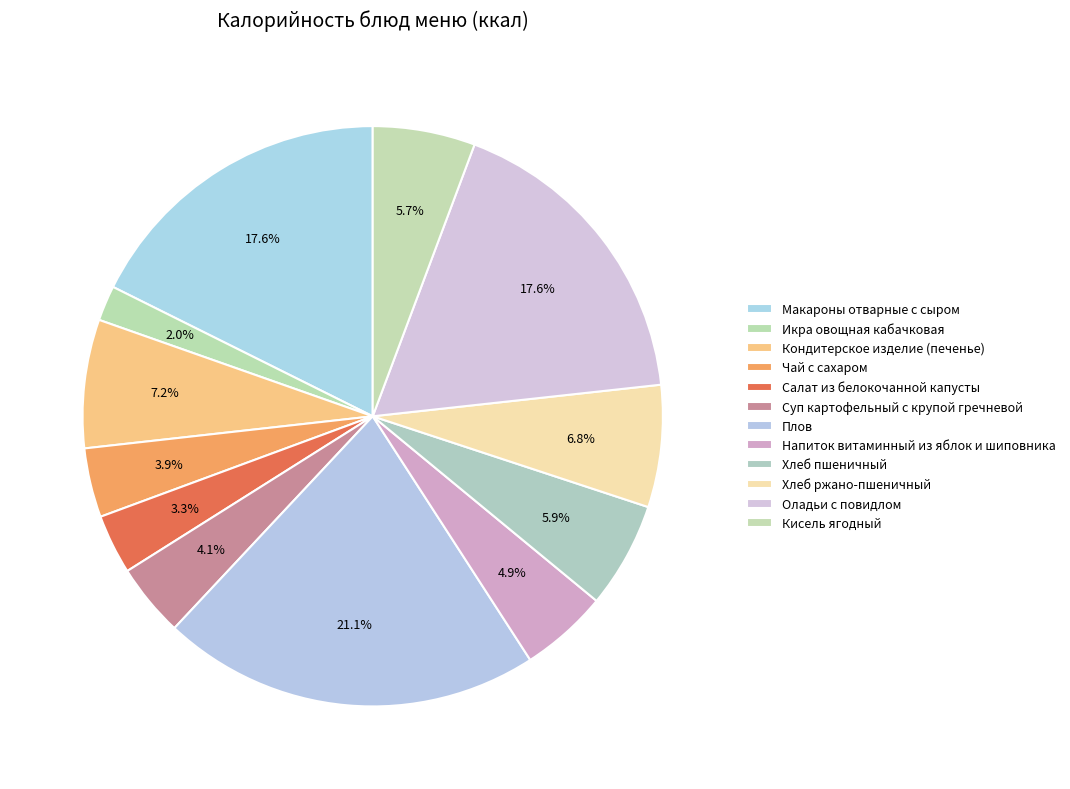

How many slices are in this pie chart?

12